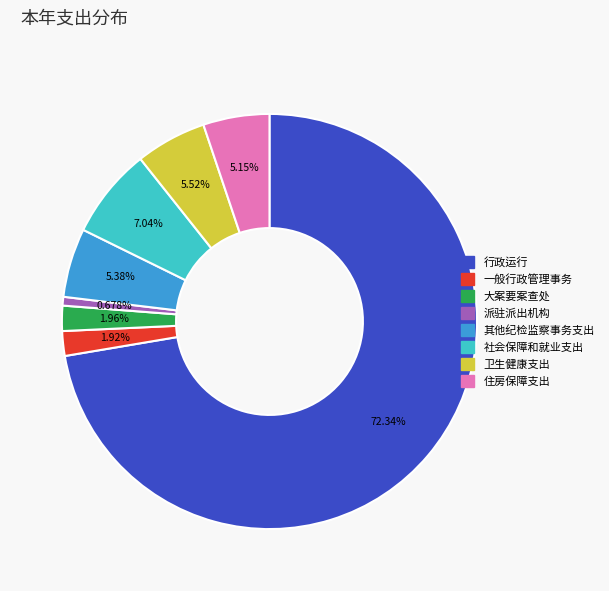

What percentage is the 派驻派出机构 slice, to the nearest percent?

1%